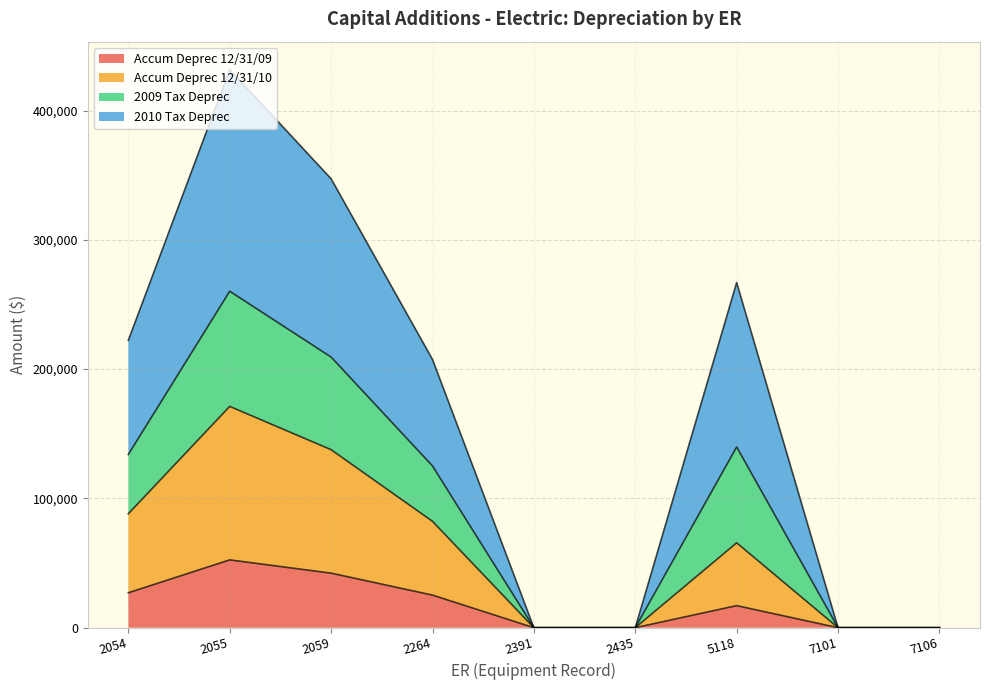

How many lines are shown in the chart?

4